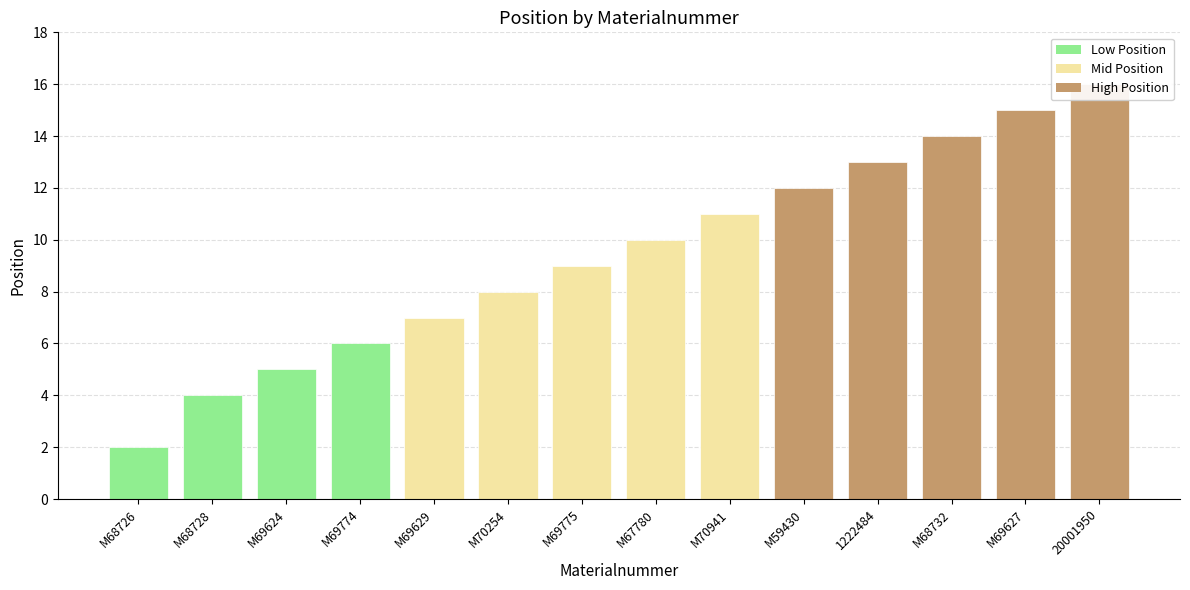

Reading right to left, what are all the values shown in this chart?

16	15	14	13	12	11	10	9	8	7	6	5	4	2